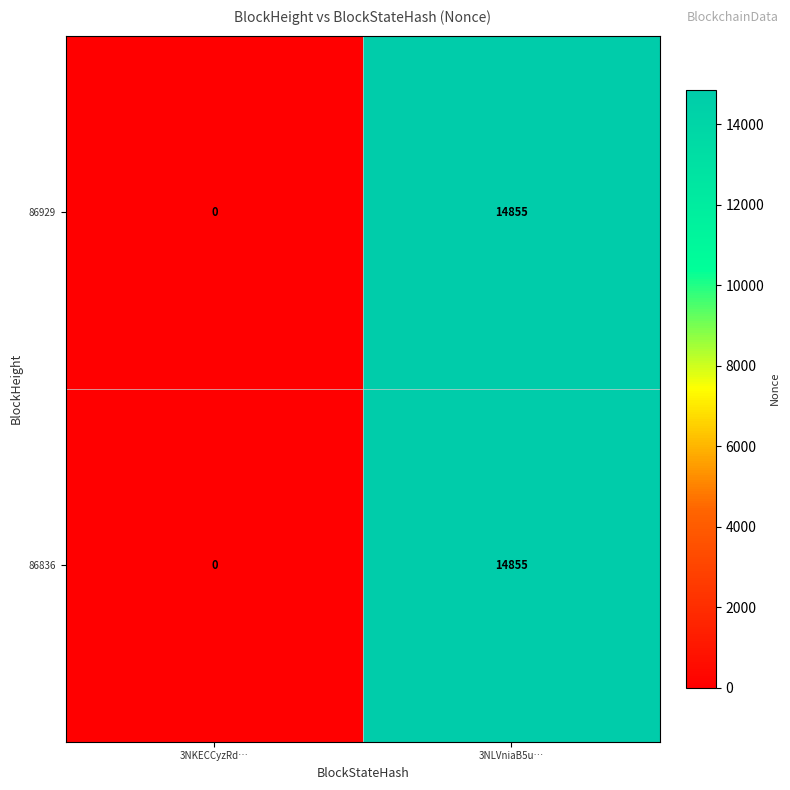

At which category is the sum across all series the highest?

3NLVniaB5u…